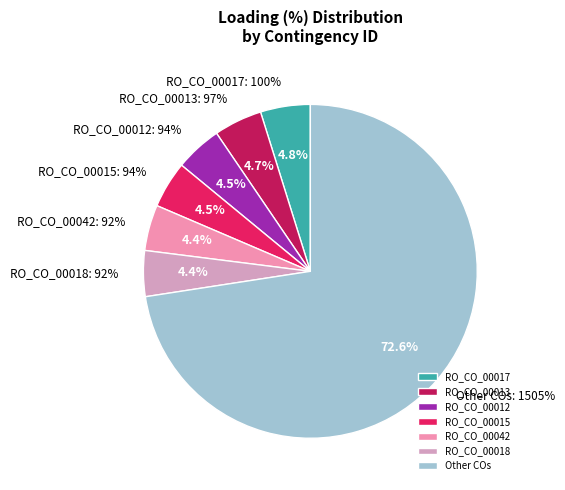

Is the sum of RO_CO_00012 and RO_CO_00011 greater than half?

No